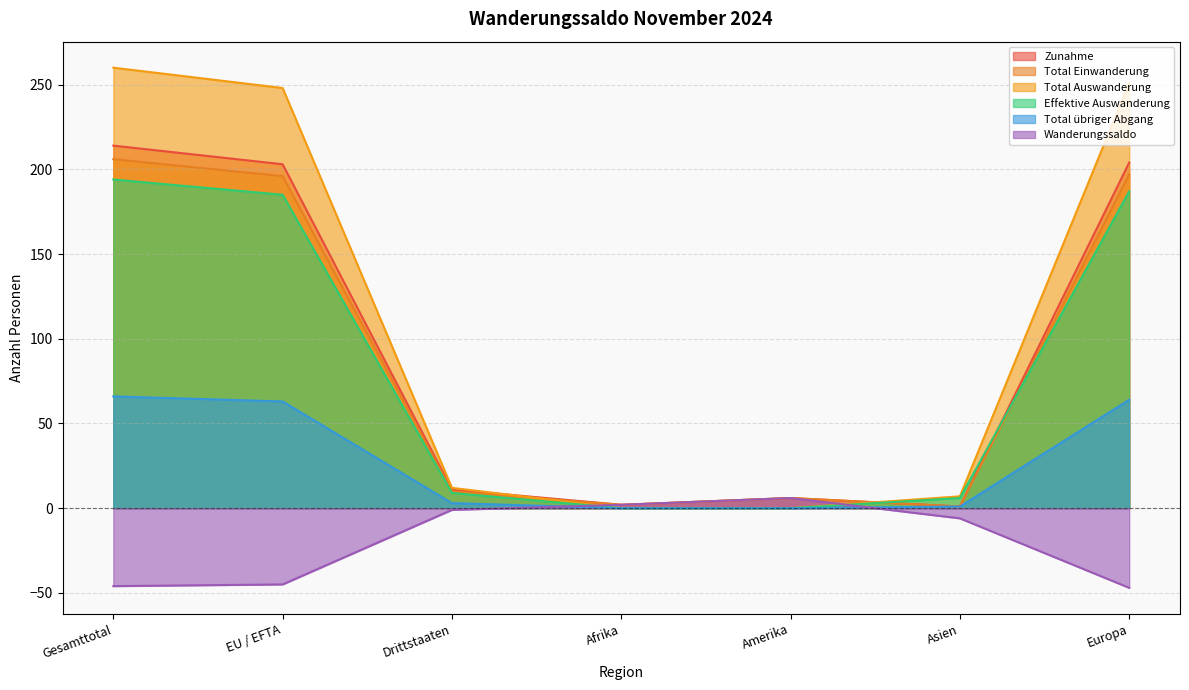

What is the sum of the Total Einwanderung values at Europa and Afrika?

199